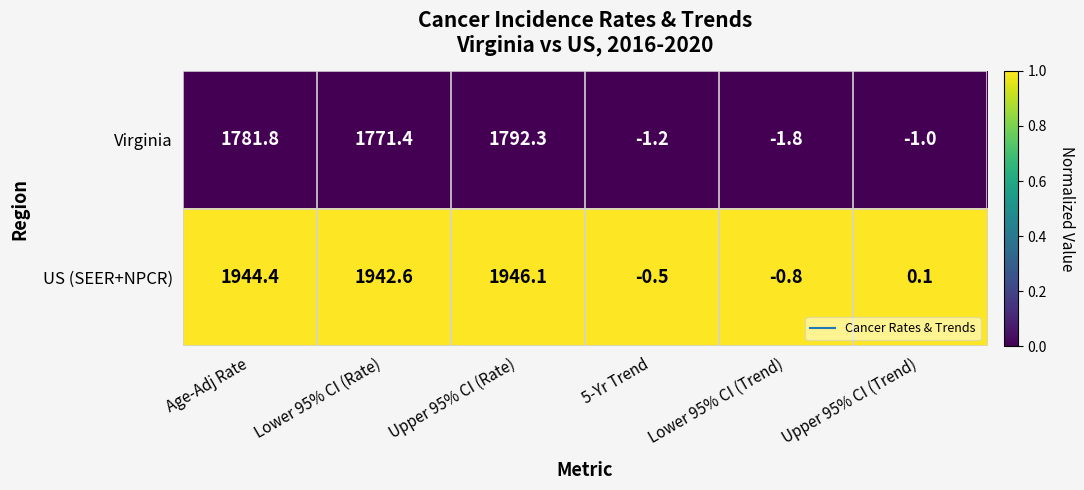

Which series has the largest range (max minus min)?

US (SEER+NPCR)